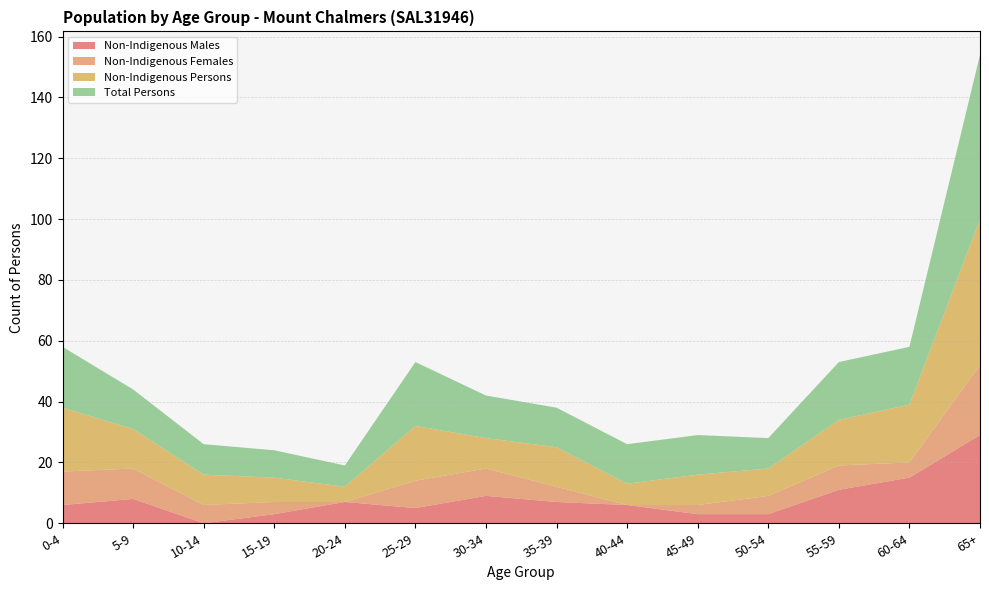

Reading left to right, extract all data points from this chart.

Non-Indigenous Males: 0-4=6	5-9=8	10-14=0	15-19=3	20-24=7	25-29=5	30-34=9	35-39=7	40-44=6	45-49=3	50-54=3	55-59=11	60-64=15	65+=29
Non-Indigenous Females: 0-4=11	5-9=10	10-14=6	15-19=4	20-24=0	25-29=9	30-34=9	35-39=5	40-44=0	45-49=3	50-54=6	55-59=8	60-64=5	65+=23
Non-Indigenous Persons: 0-4=21	5-9=13	10-14=10	15-19=8	20-24=5	25-29=18	30-34=10	35-39=13	40-44=7	45-49=10	50-54=9	55-59=15	60-64=19	65+=48
Total Persons: 0-4=20	5-9=13	10-14=10	15-19=9	20-24=7	25-29=21	30-34=14	35-39=13	40-44=13	45-49=13	50-54=10	55-59=19	60-64=19	65+=54